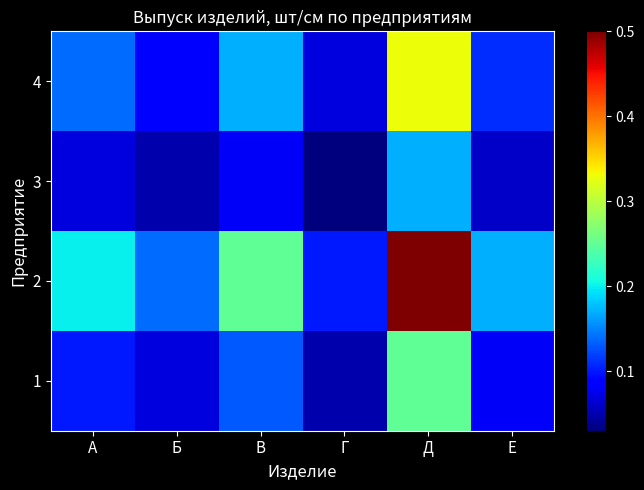

At Б, list the series in order from largest to smallest.

2, 4, 1, 3